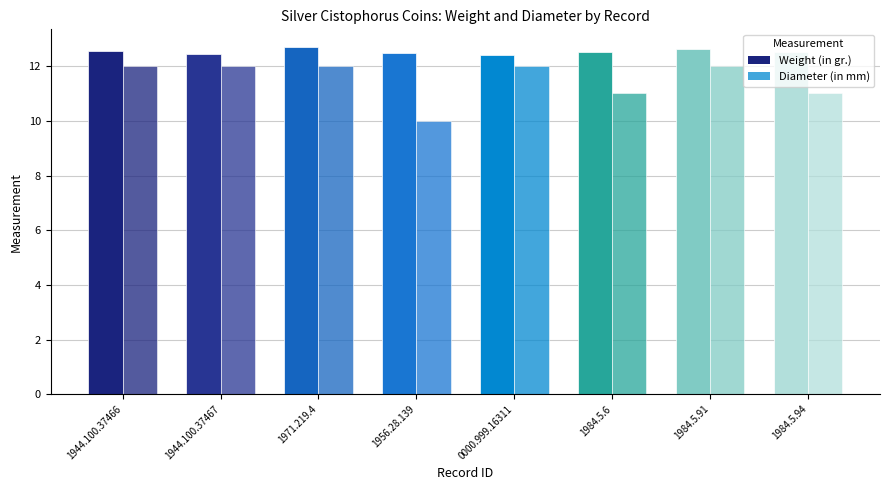

What is the difference between the highest and lowest values at 1956.28.139?

2.5